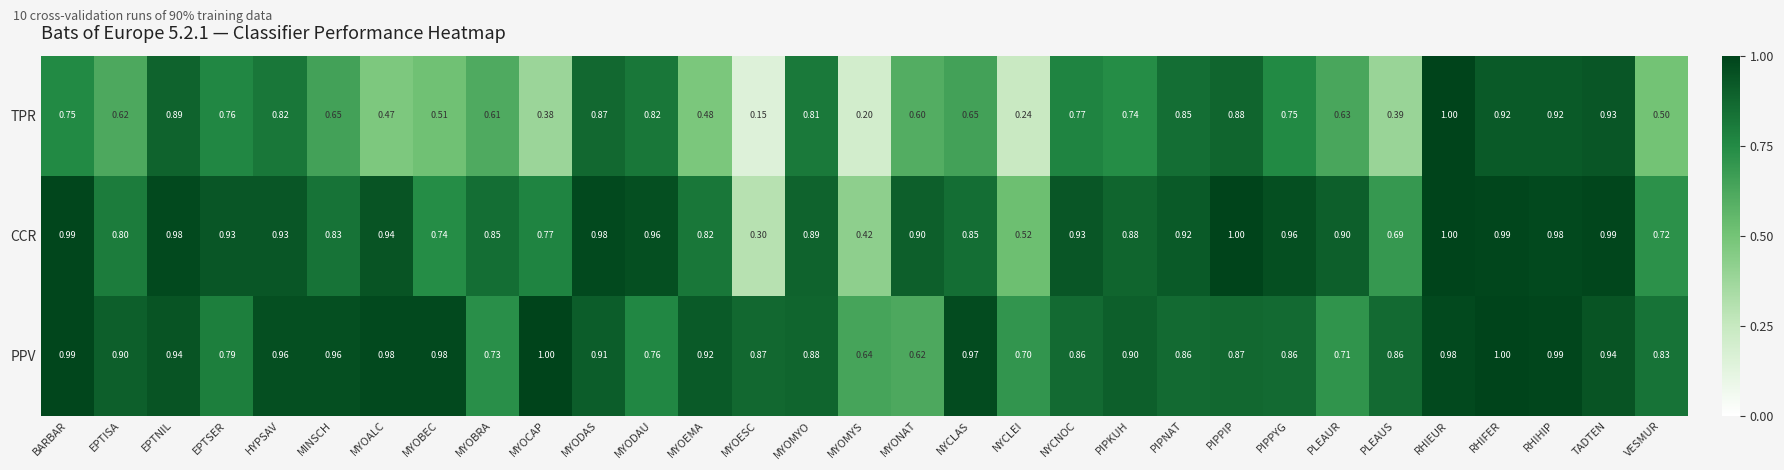

Which series has the largest total across all categories?

PPV